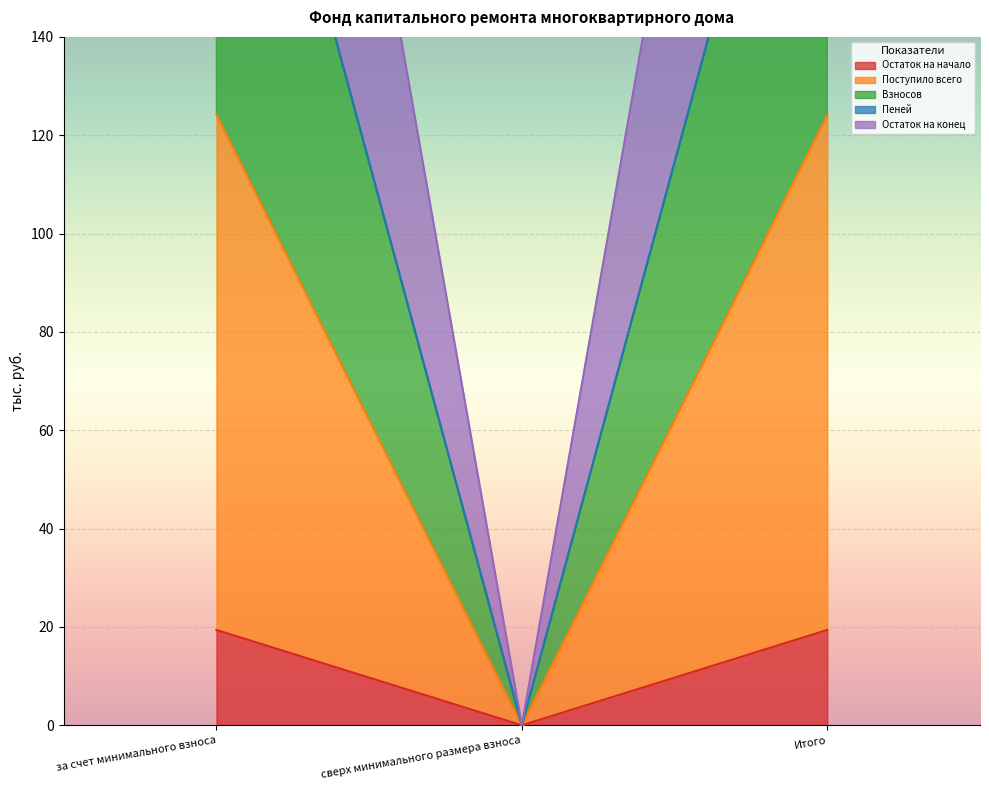

What value does the Остаток на конец series have at за счет минимального взноса?

124.2